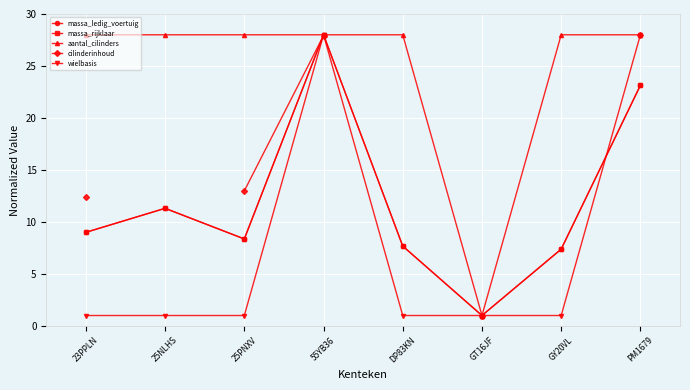

Count the number of data series in this chart.

5